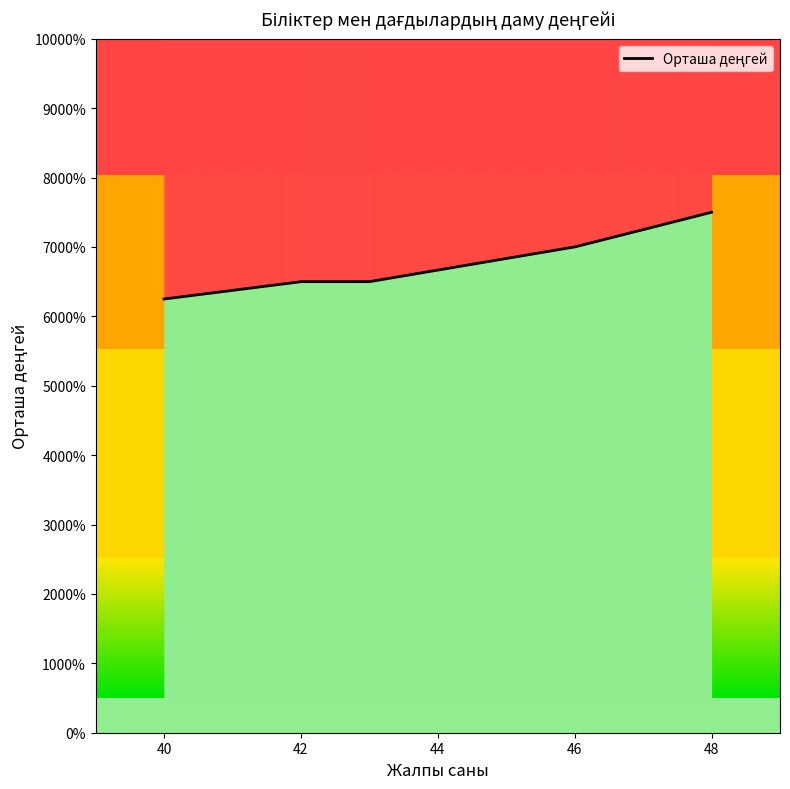

Which category has the lowest value across all series?

40